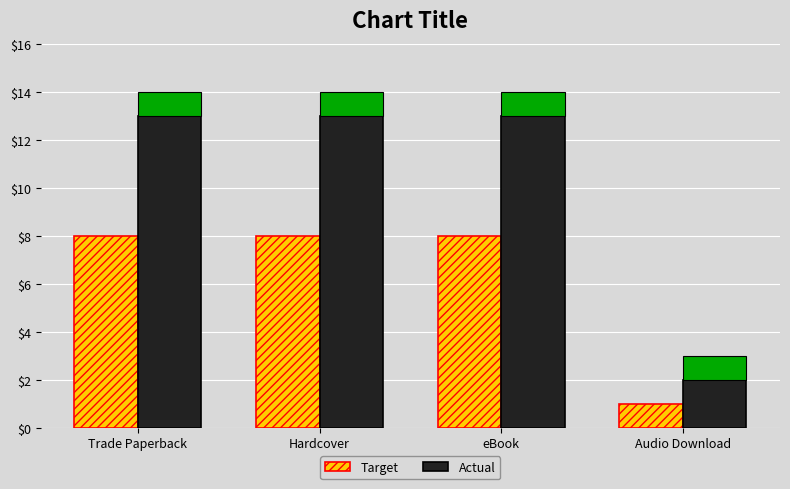

Is it true that Actual equals 13 at Trade Paperback?

True